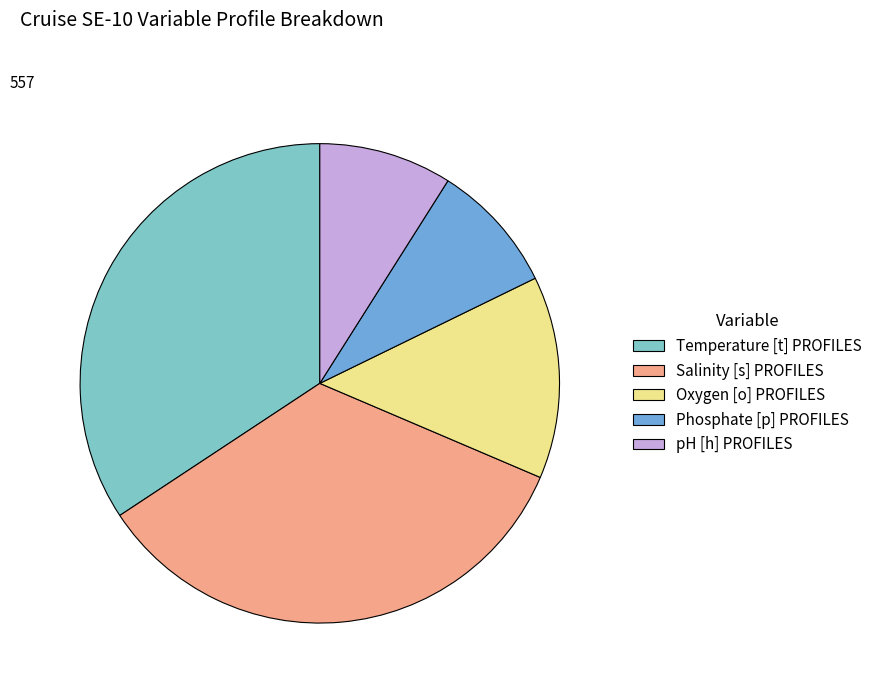

Is the sum of pH [h] PROFILES and Oxygen [o] PROFILES greater than half?

No